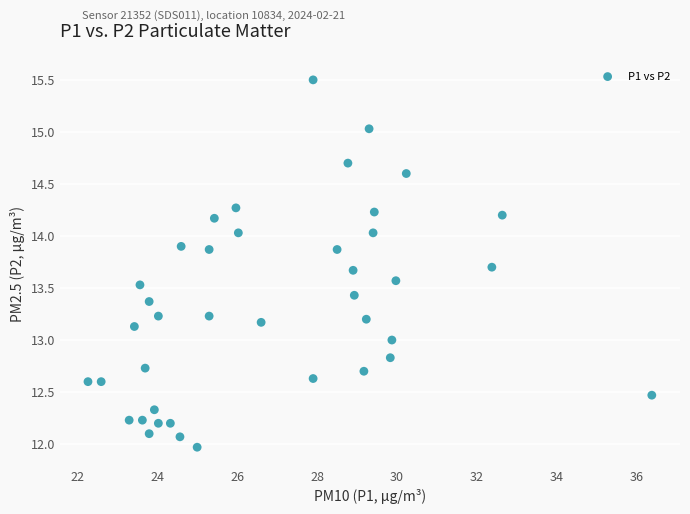

What is the range of Y values (max minus min)?

3.5